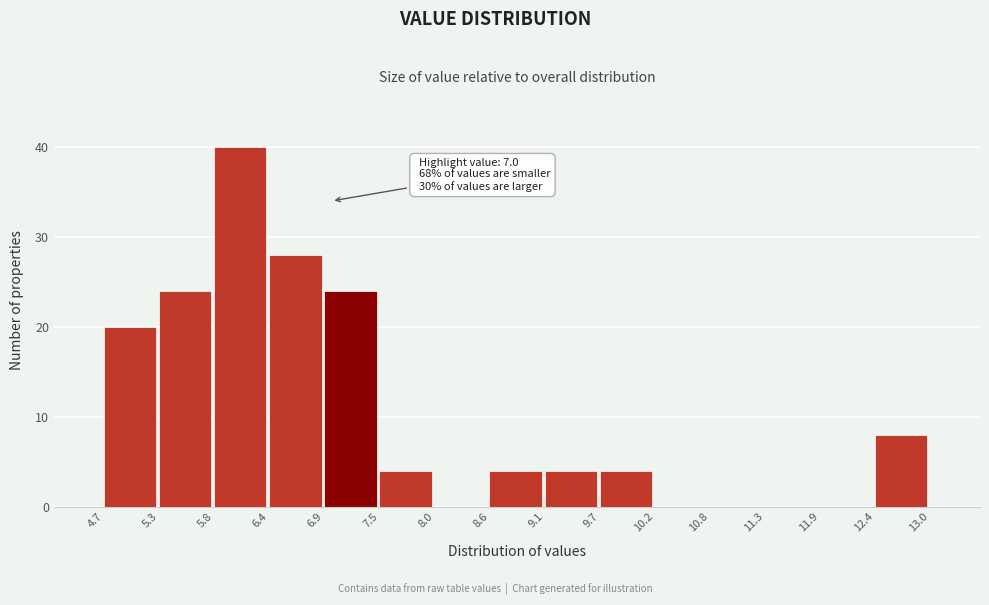

Which range on the x-axis has the tallest bar?

5.8 to 6.4